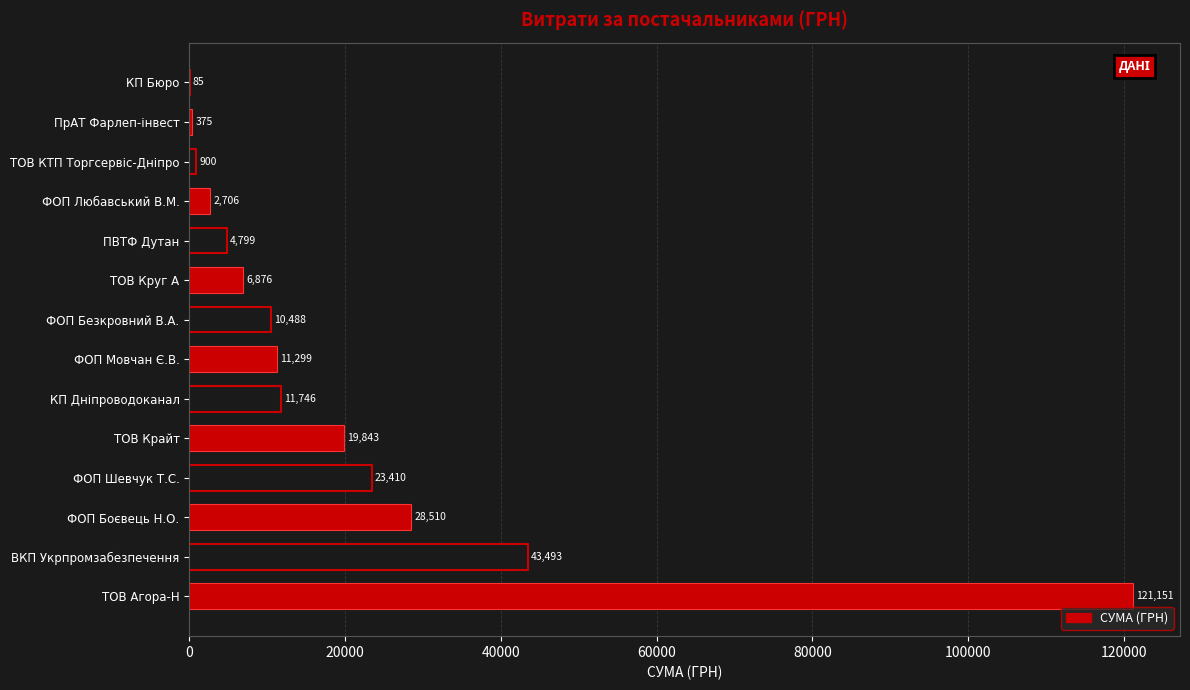

Are the bars horizontal?

Yes